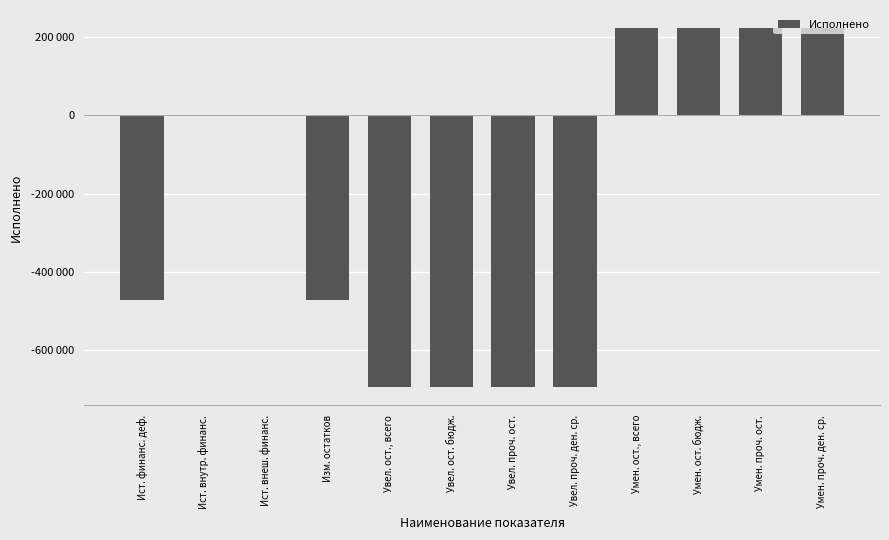

Between Увел. ост., всего and Умен. проч. ост., which is larger?

Умен. проч. ост.